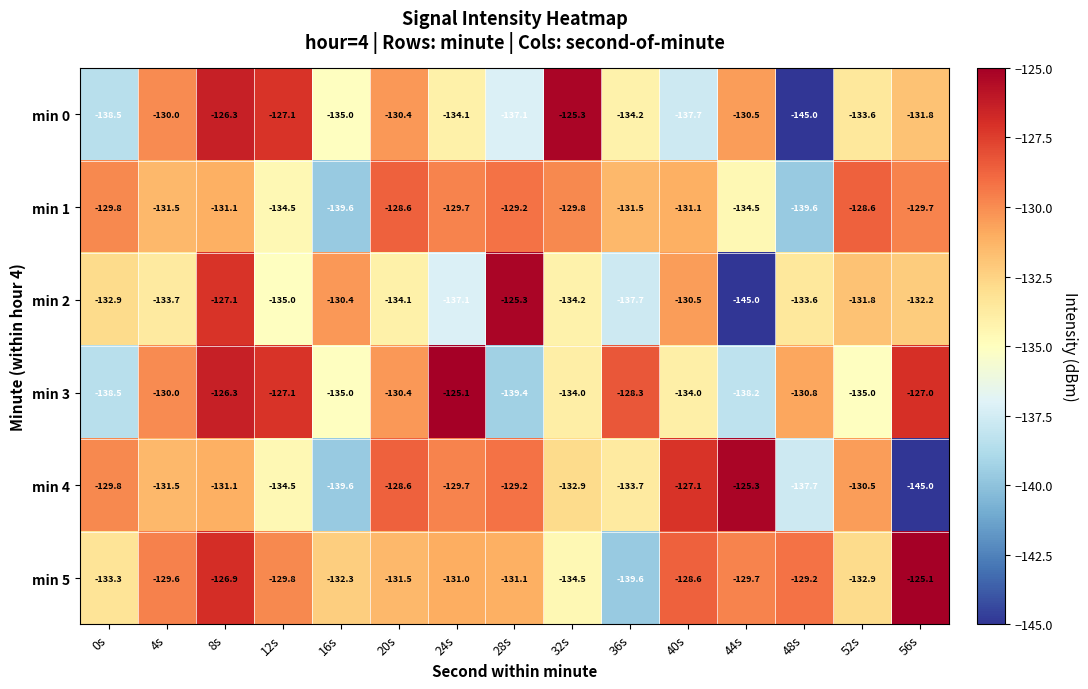

The min 3 series shows -67.4 at 16s. True or false?

False